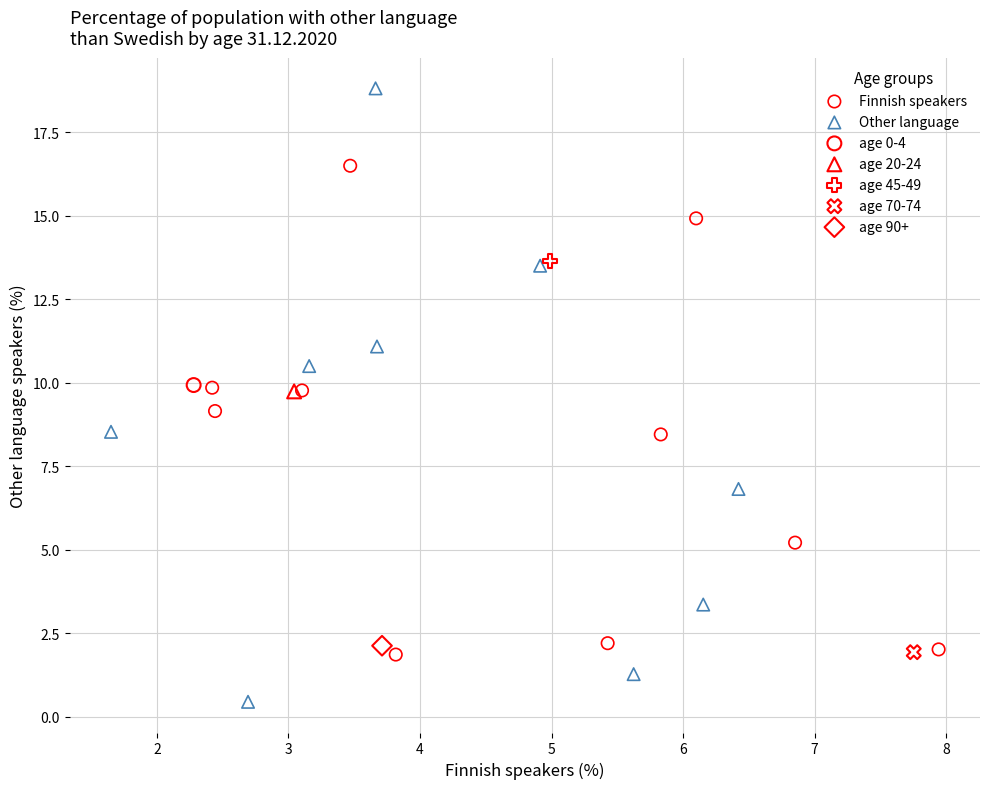

Which series reaches the maximum Y coordinate?

Other language